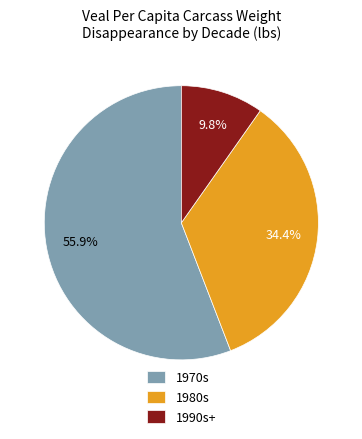

Does 1970s account for over 50% of the chart?

Yes